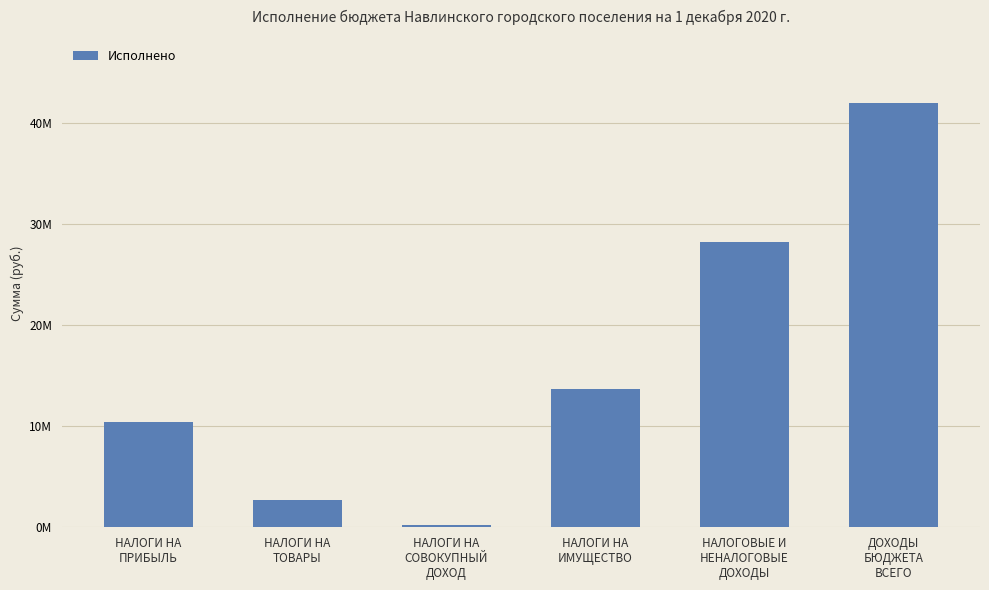

What is the minimum value shown in the chart?

259938.1